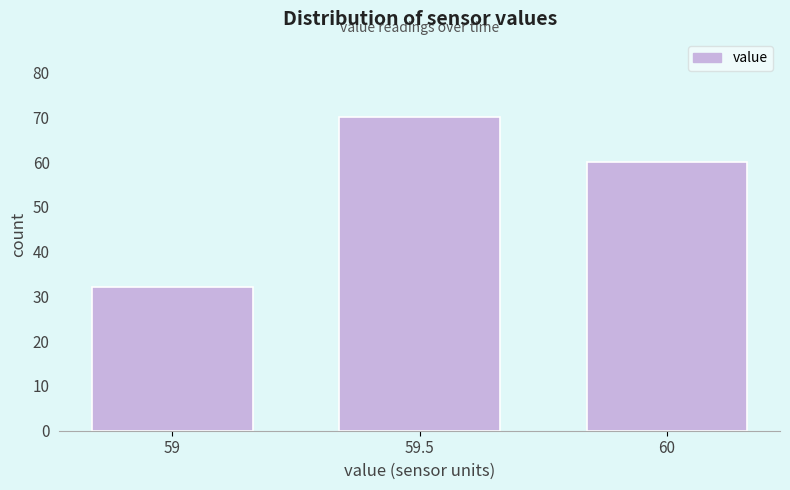

Reading left to right, transcribe all the data shown in this chart.

32	70	60